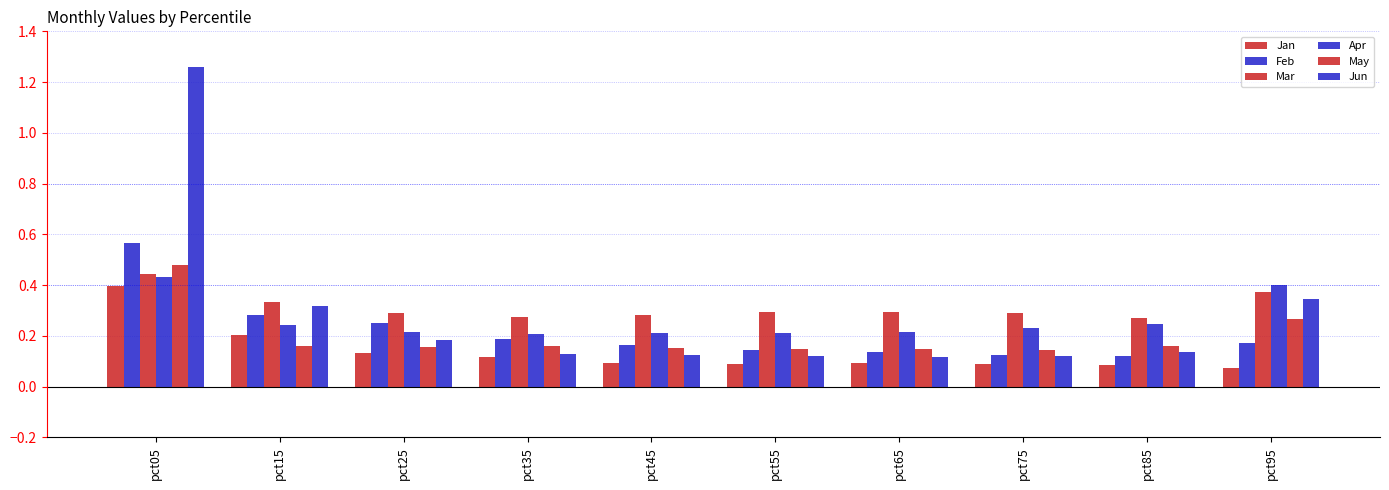

Which series has the largest total across all categories?

Mar